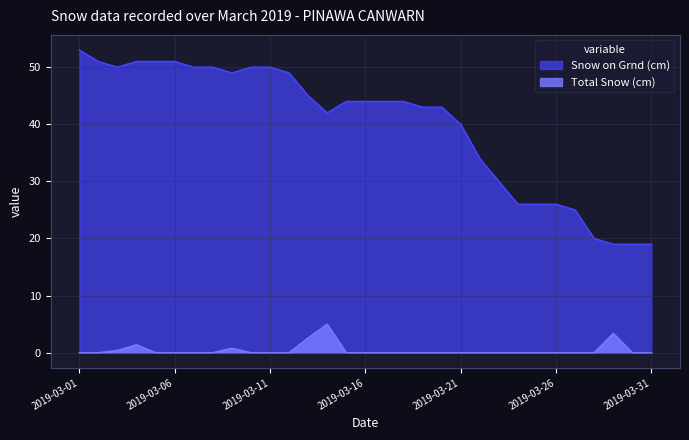

Which has a higher value, 2019-03-07 or 2019-03-22?

2019-03-07